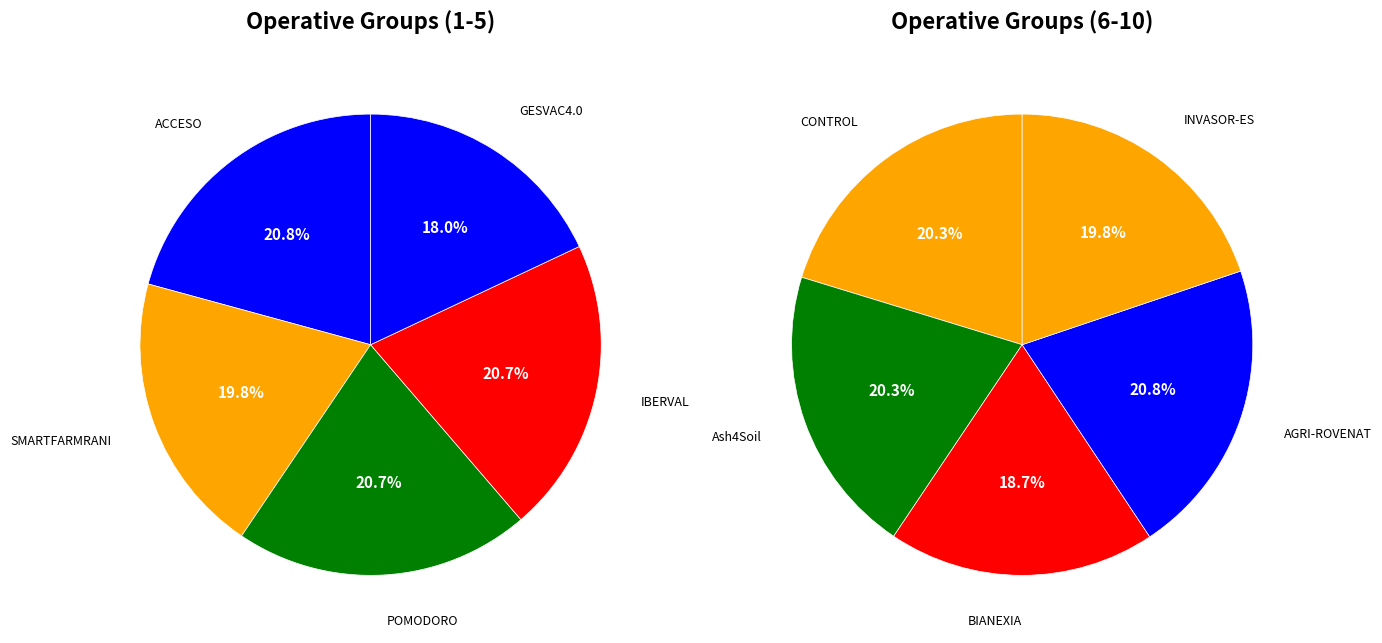

Does POMODORO represent more than half of the total?

No